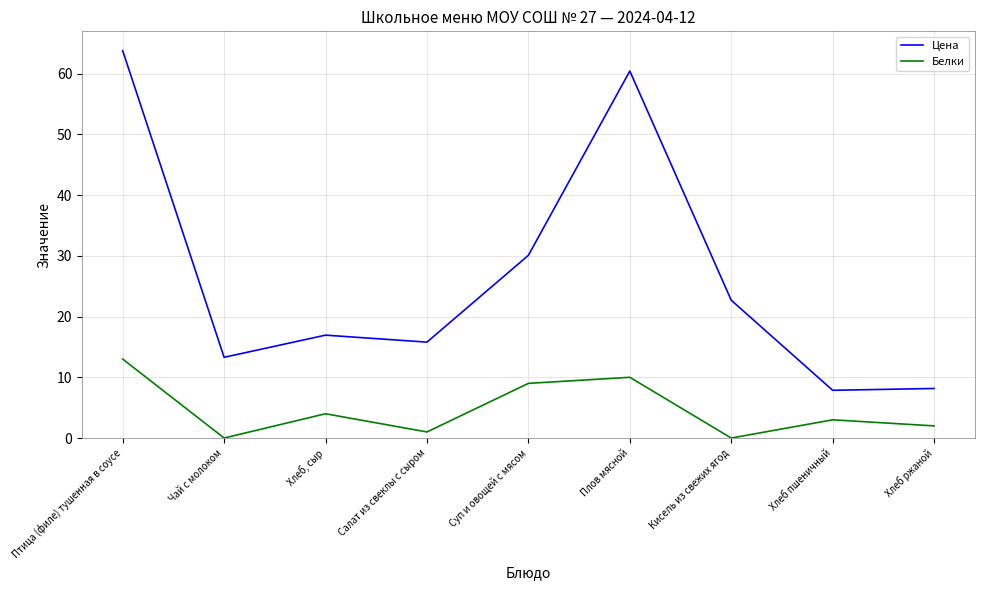

What position from the right is Плов мясной?

4